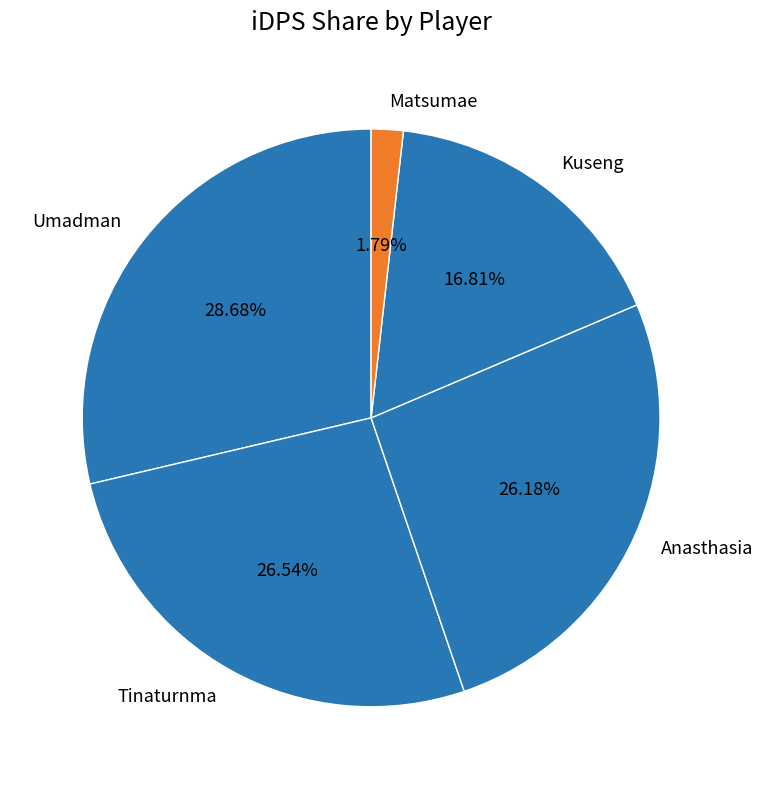

Which category has the smallest portion of the pie?

Matsumae